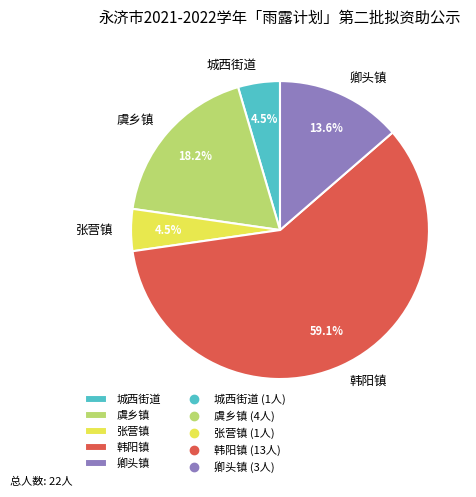

Which slice is the largest?

韩阳镇